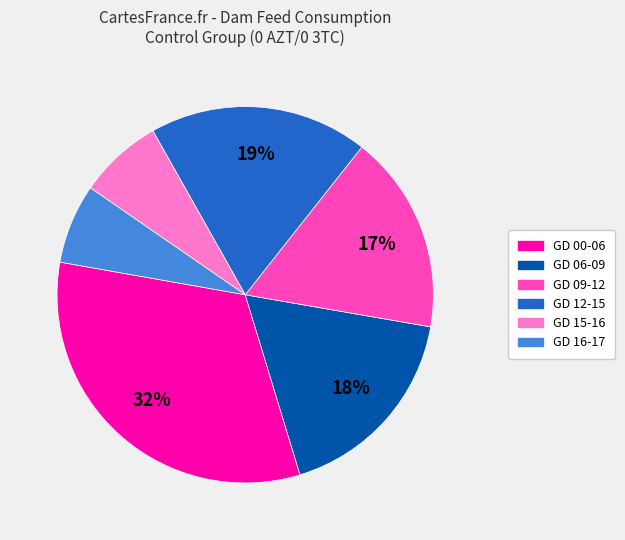

Is GD 00-06 the majority of the pie?

No